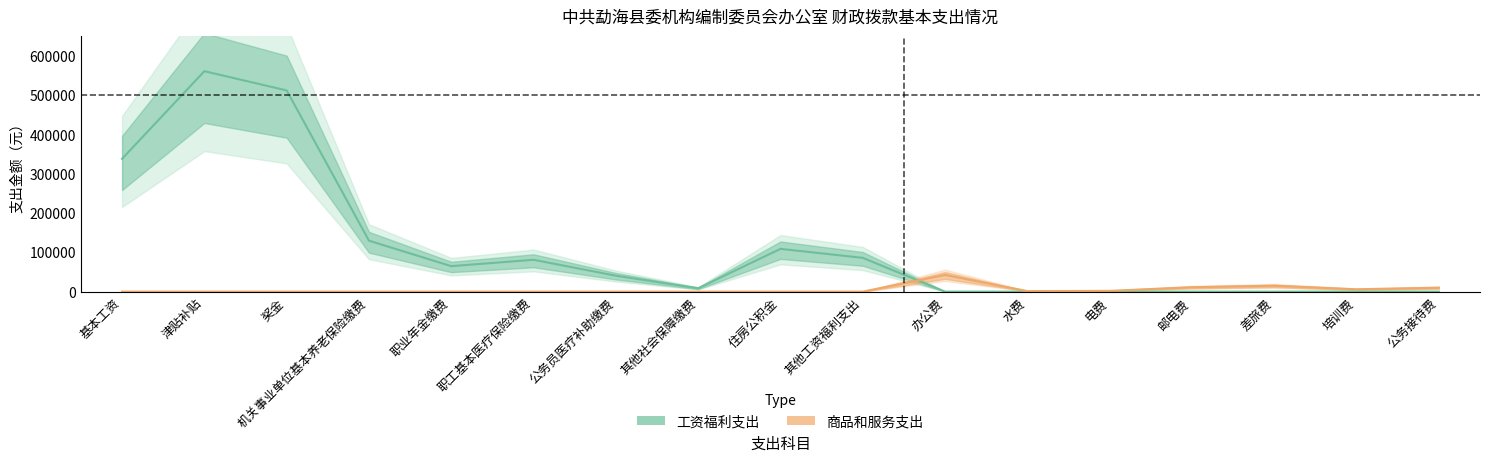

Reading right to left, extract all data points from this chart.

工资福利支出: 0.0	0.0	0.0	0.0	0.0	0.0	0.0	86040.0	108884.6	8604.6	40538.6	81077.2	64861.8	129723.5	512180.0	561132.0	338160.0
商品和服务支出: 10000.0	6000.0	15000.0	11220.0	2000.0	1350.0	42430.0	0.0	0.0	0.0	0.0	0.0	0.0	0.0	0.0	0.0	0.0